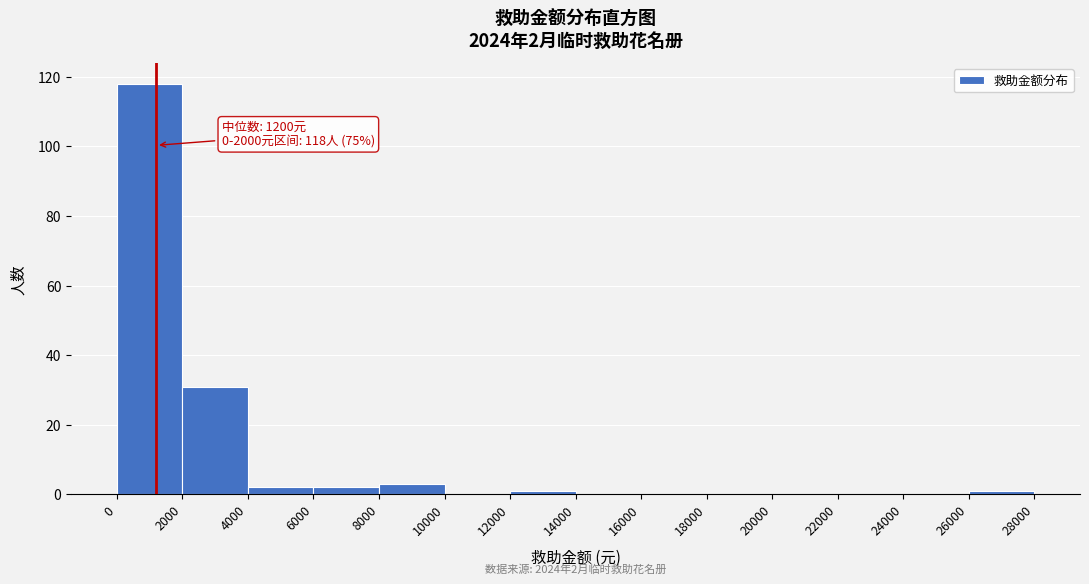

Over which range of the x-axis is the bar tallest?

0 to 2000